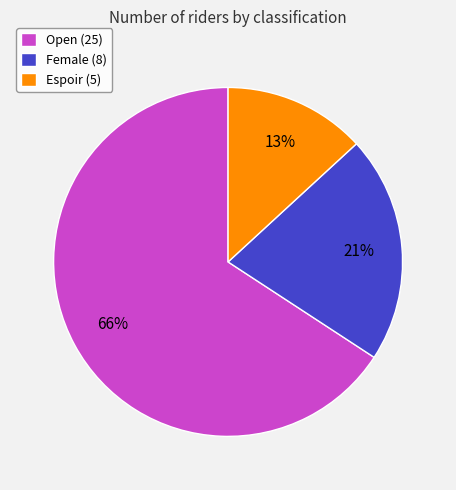

How many segments does this pie chart have?

3